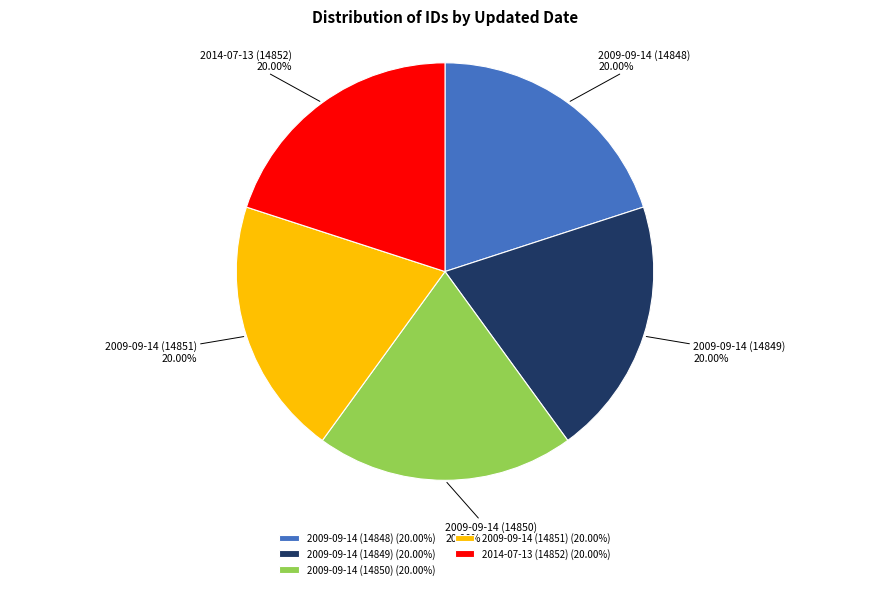

The 2009-09-14 (14848) slice represents 29% of the pie. True or false?

False